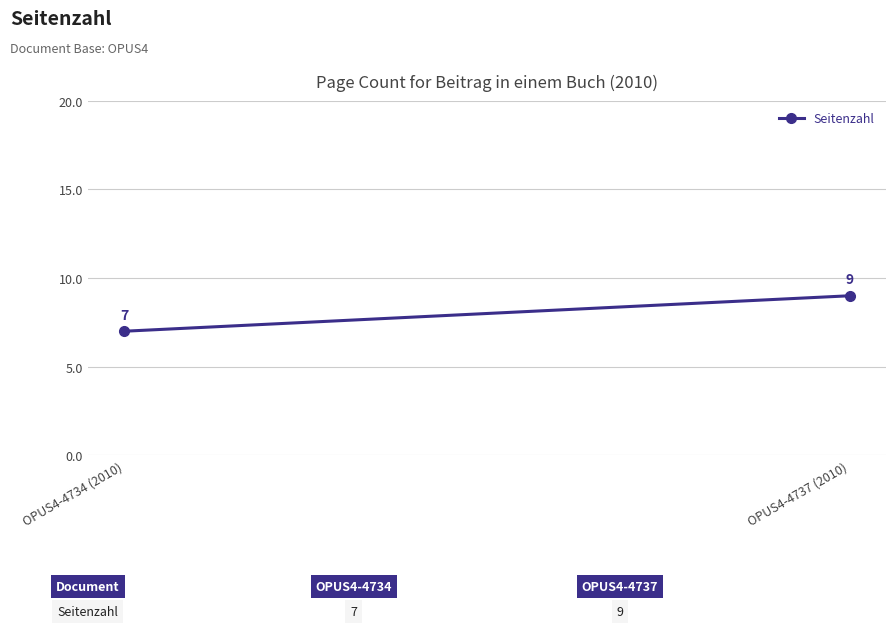

Where is the data nearest to the value 8?

OPUS4-4734 (2010)